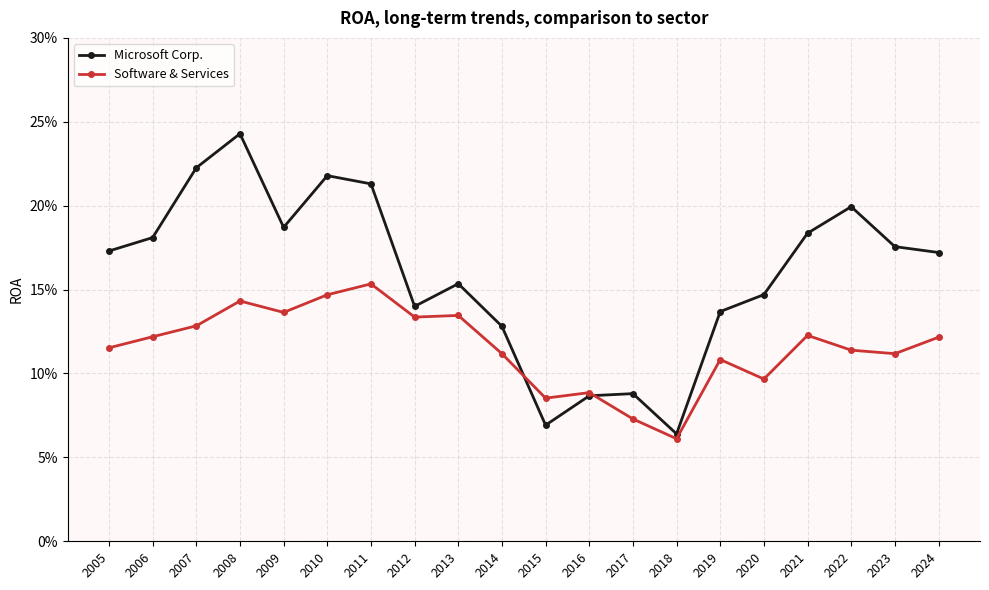

What are all the series names shown in the legend?

Microsoft Corp., Software & Services